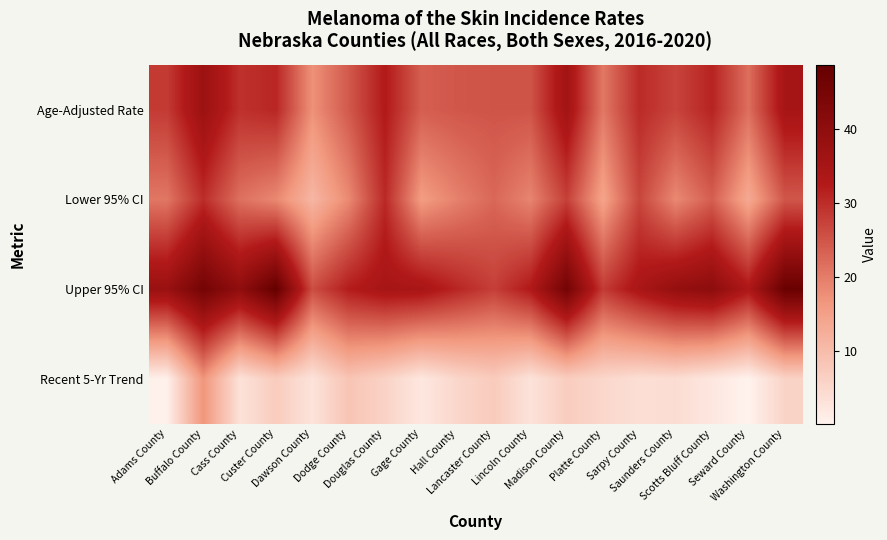

Which has a higher value, Washington County or Dodge County?

Washington County